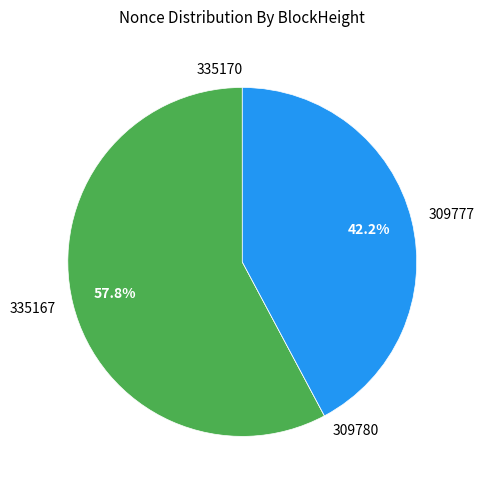

Between 335167 and 309777, which is larger?

335167